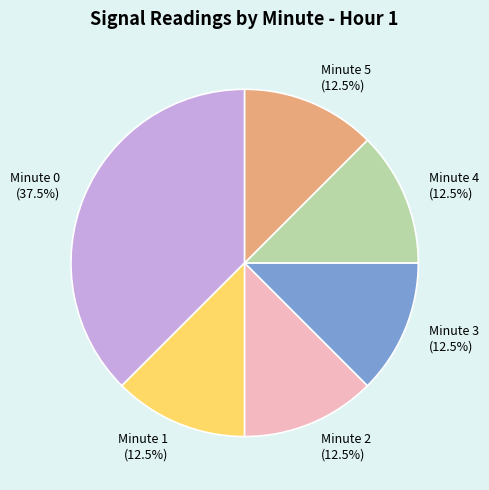

How much of the chart is everything except Minute 5?

87.5%